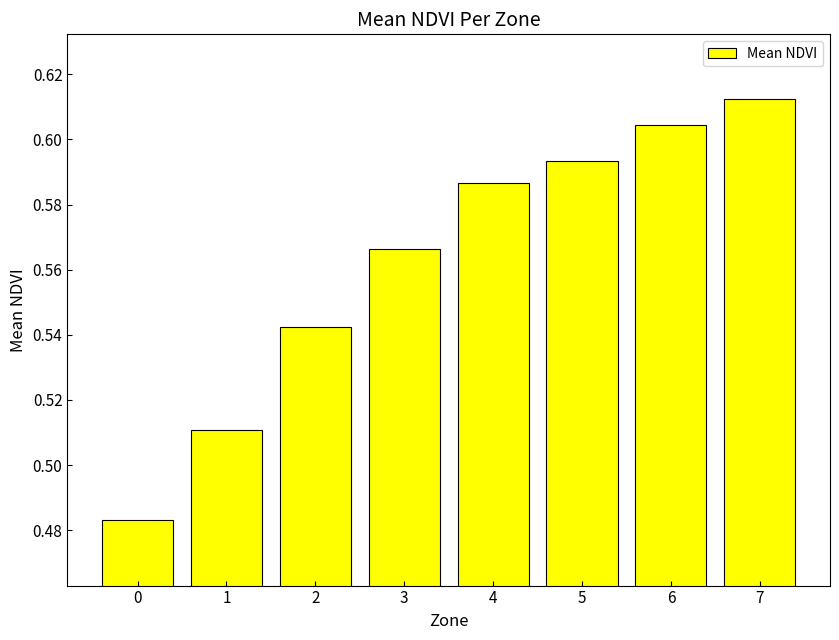

Rank the categories by value from lowest to highest.

0, 1, 2, 3, 4, 5, 6, 7